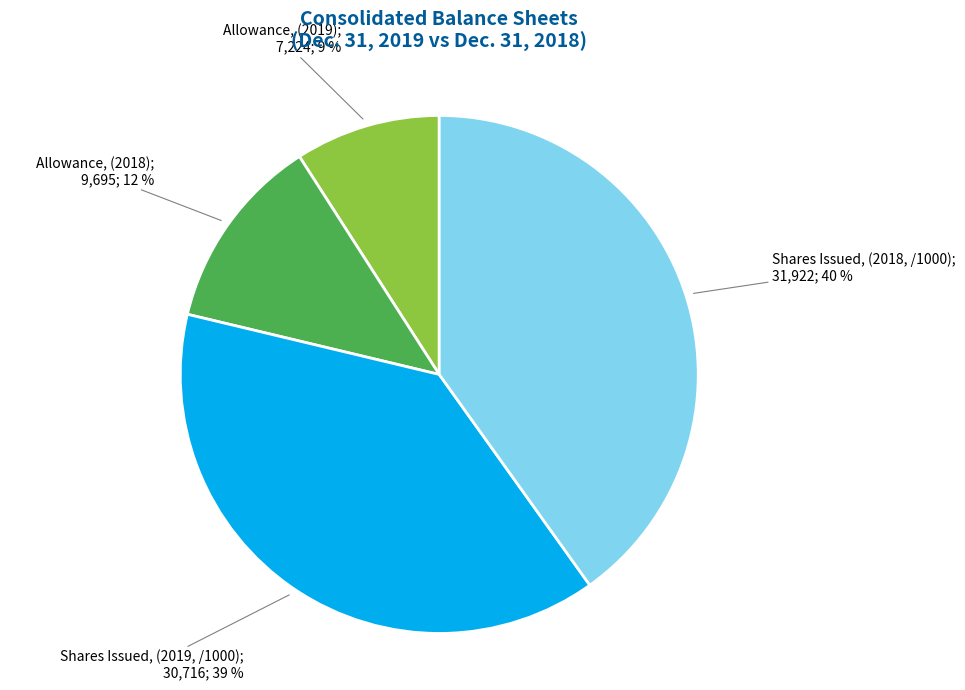

To the nearest percent, what is the average slice percentage?

25%